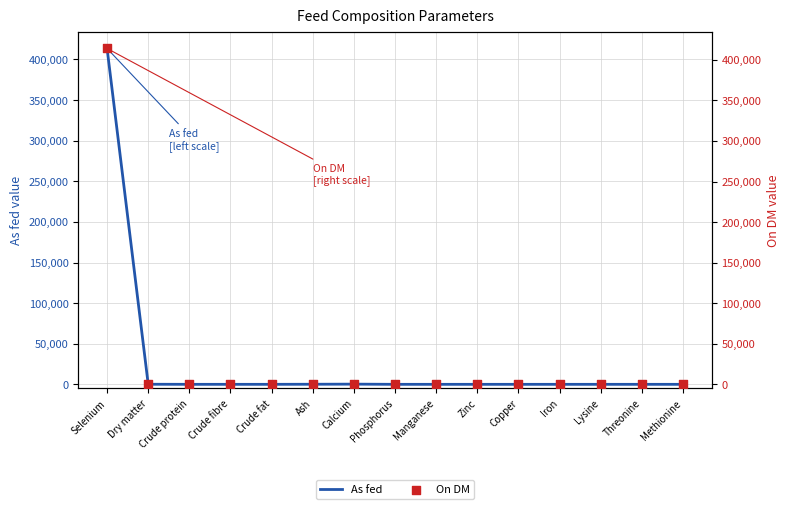

At which category is the sum across all series the highest?

Selenium